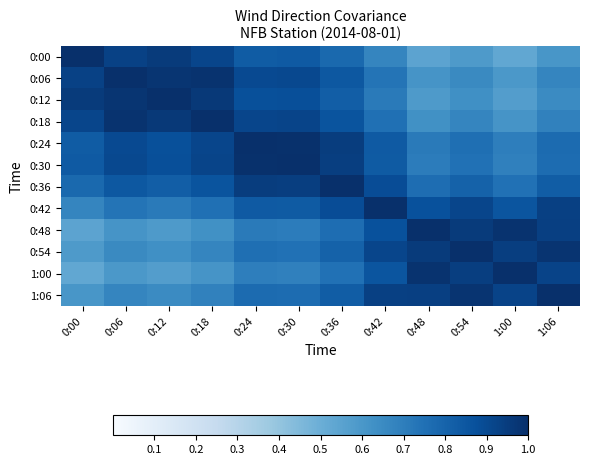

Which series has the largest total across all categories?

0:24